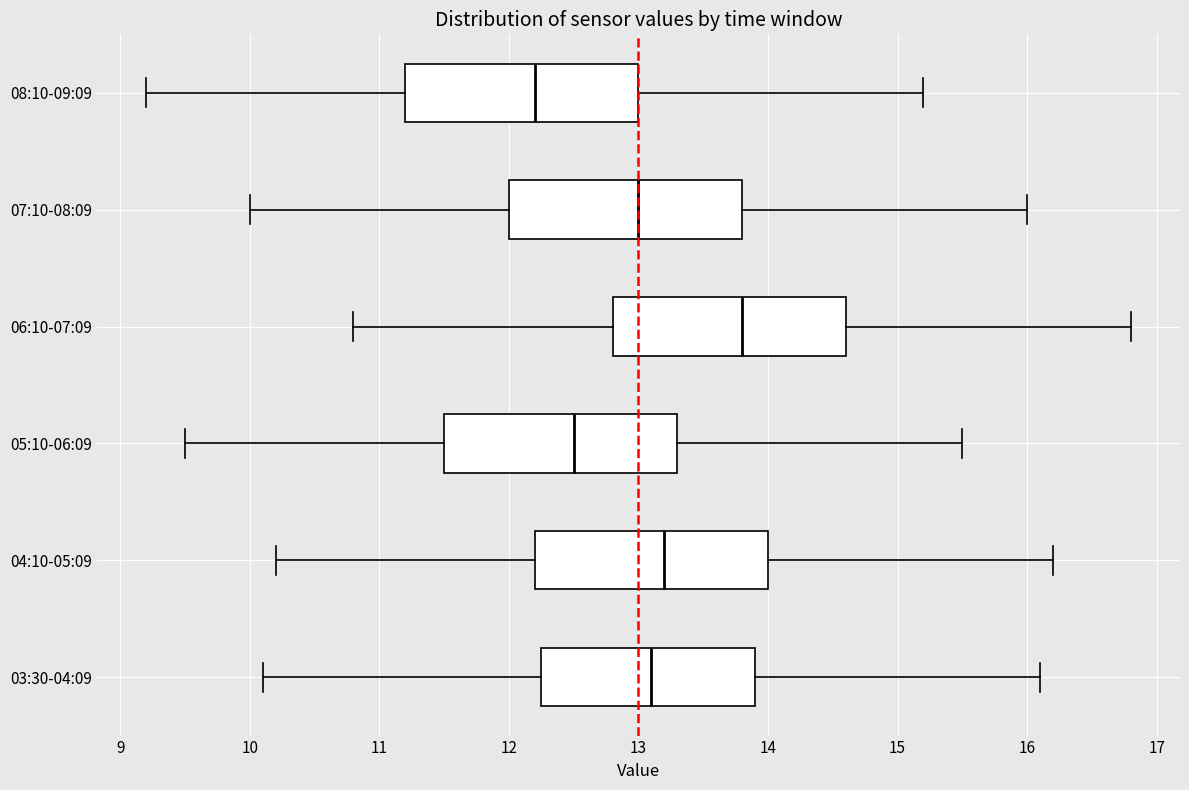

Reading bottom to top, transcribe this box plot: for each box, give where its median line is, the range the box spans, and where its two whiskers end, as read against the x-axis. The values are not printed on the chart, so give them approximately, as read against the axis.

03:30-04:09: median 13.1, box 12.3 to 13.9, whiskers 10.1 to 16.1
04:10-05:09: median 13.2, box 12.2 to 14.0, whiskers 10.2 to 16.2
05:10-06:09: median 12.5, box 11.5 to 13.3, whiskers 9.5 to 15.5
06:10-07:09: median 13.8, box 12.8 to 14.6, whiskers 10.8 to 16.8
07:10-08:09: median 13.0, box 12.0 to 13.8, whiskers 10.0 to 16.0
08:10-09:09: median 12.2, box 11.2 to 13.0, whiskers 9.2 to 15.2